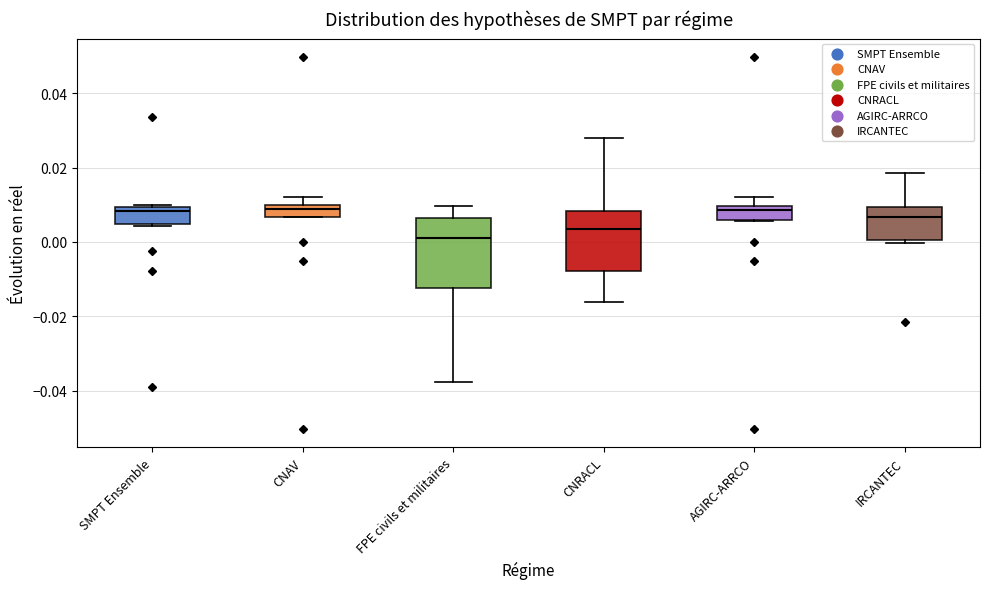

Reading left to right, read every box against the y-axis: the position of its median line, the range the box covers, and the ends of its whiskers. The values are not printed on the chart, so give them approximately, as read against the axis.

SMPT Ensemble: median 0.008, box 0.004 to 0.010, whiskers 0.004 (just below the box's lower edge) to 0.010
CNAV: median 0.008, box 0.006 to 0.010, whiskers 0.006 to 0.012
FPE civils et militaires: median 0.000, box -0.012 to 0.006, whiskers -0.038 to 0.010
CNRACL: median 0.004, box -0.008 to 0.008, whiskers -0.016 to 0.028
AGIRC-ARRCO: median 0.008, box 0.006 to 0.010, whiskers 0.006 to 0.012
IRCANTEC: median 0.006, box 0.000 to 0.010, whiskers 0.000 (just below the box's lower edge) to 0.018